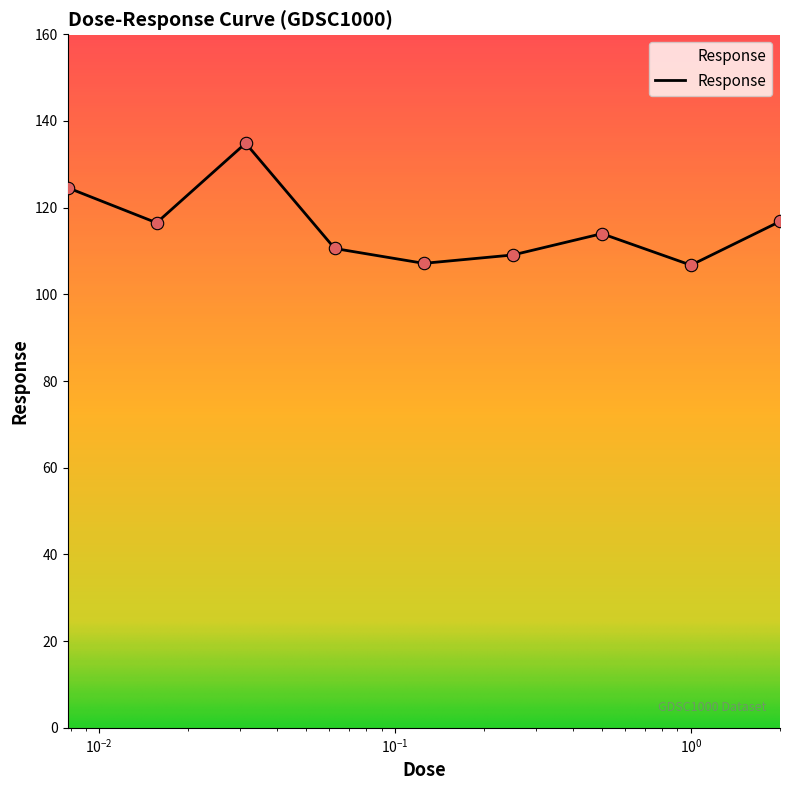

What is the difference between the maximum and minimum values?

28.1